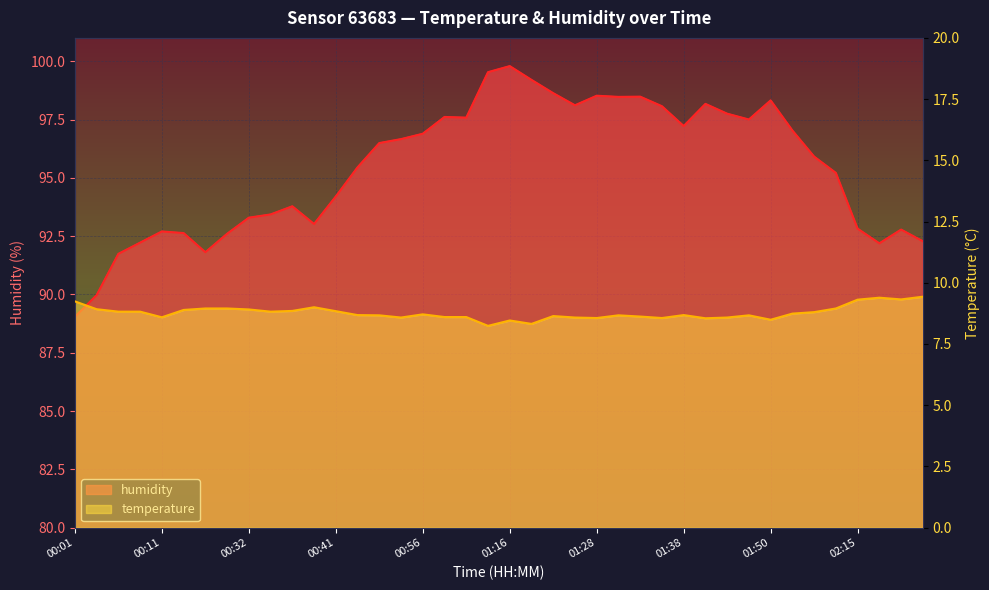

Between 00:14 and 01:16, which series saw the biggest shift?

humidity